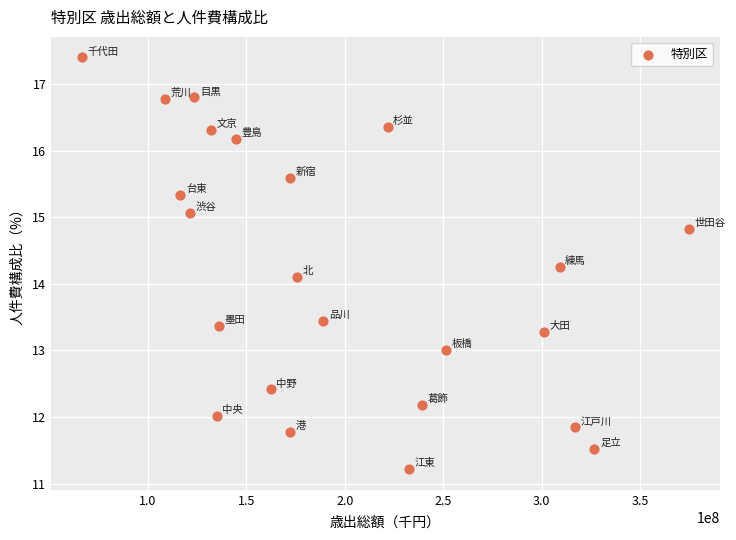

What Y value in the scatter plot is closest to 14?

14.1